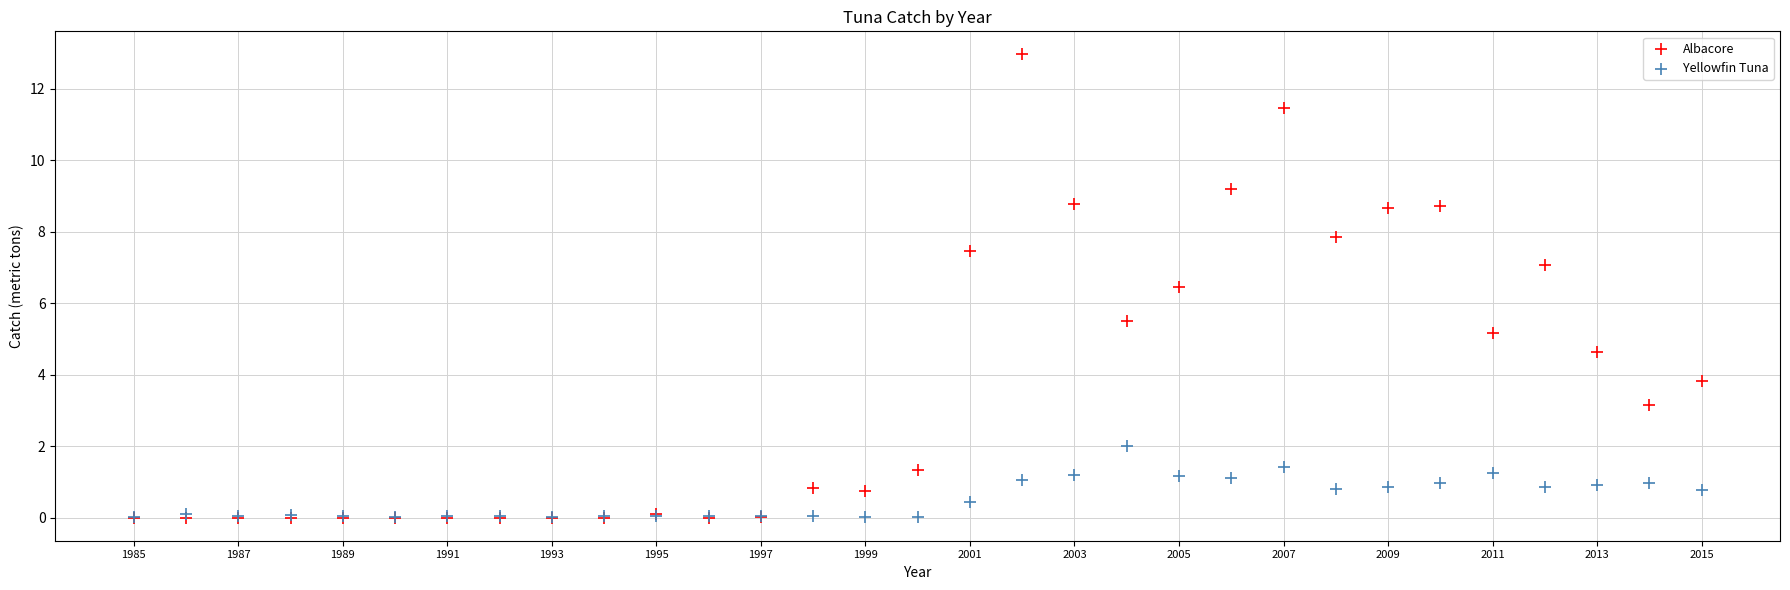

What are all the series names shown in the legend?

Albacore, Yellowfin Tuna